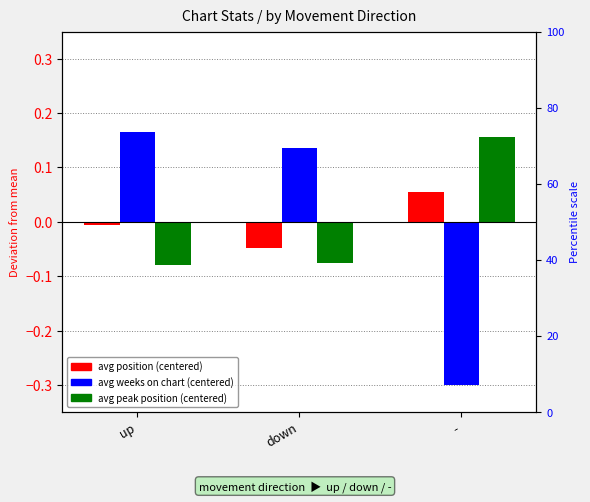

What is the difference between the avg weeks on chart (centered) values at down and -?

0.4